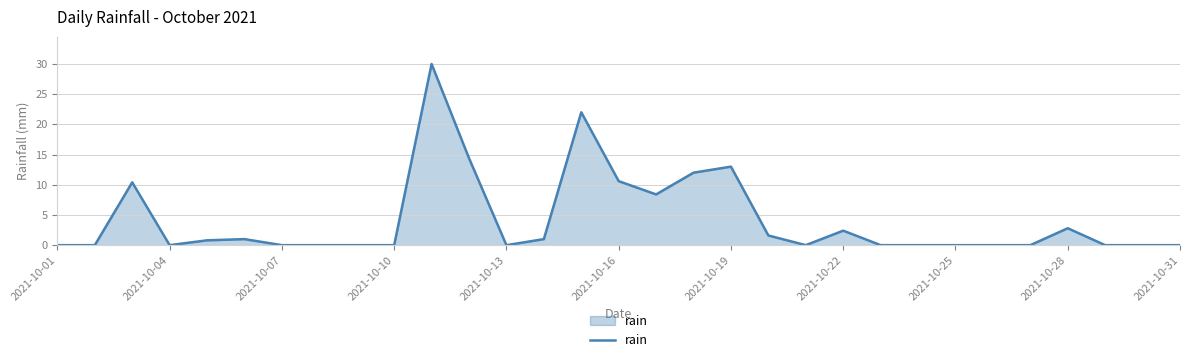

What is the maximum value shown in the chart?

30.0